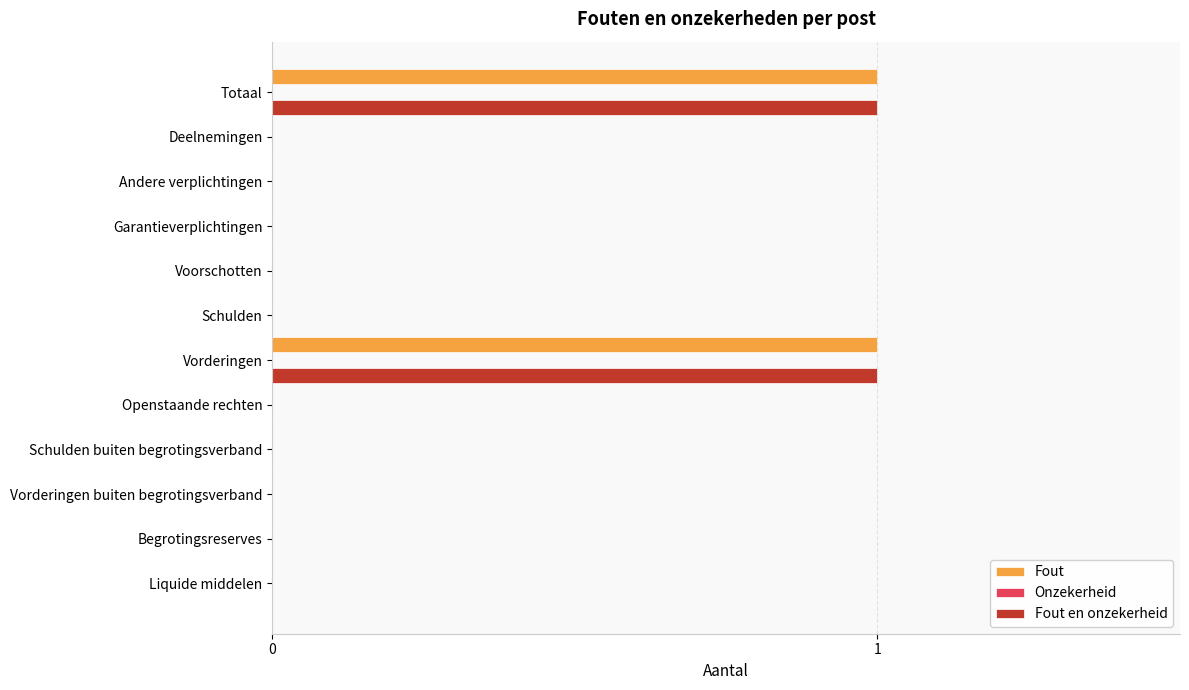

The value of Fout en onzekerheid at Andere verplichtingen is 1. True or false?

False